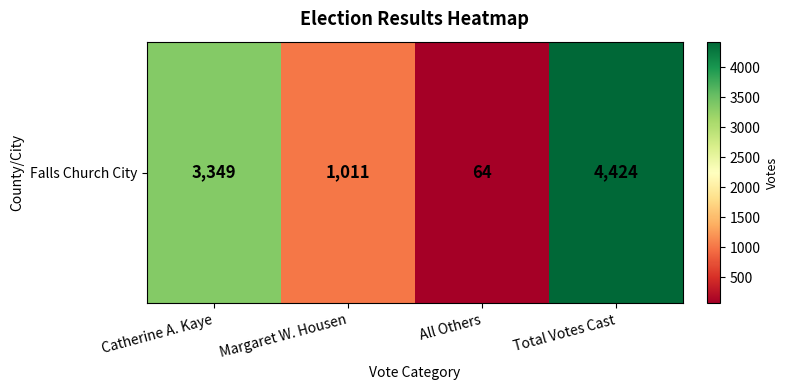

Reading left to right, list all the values displayed in this chart.

3349	1011	64	4424